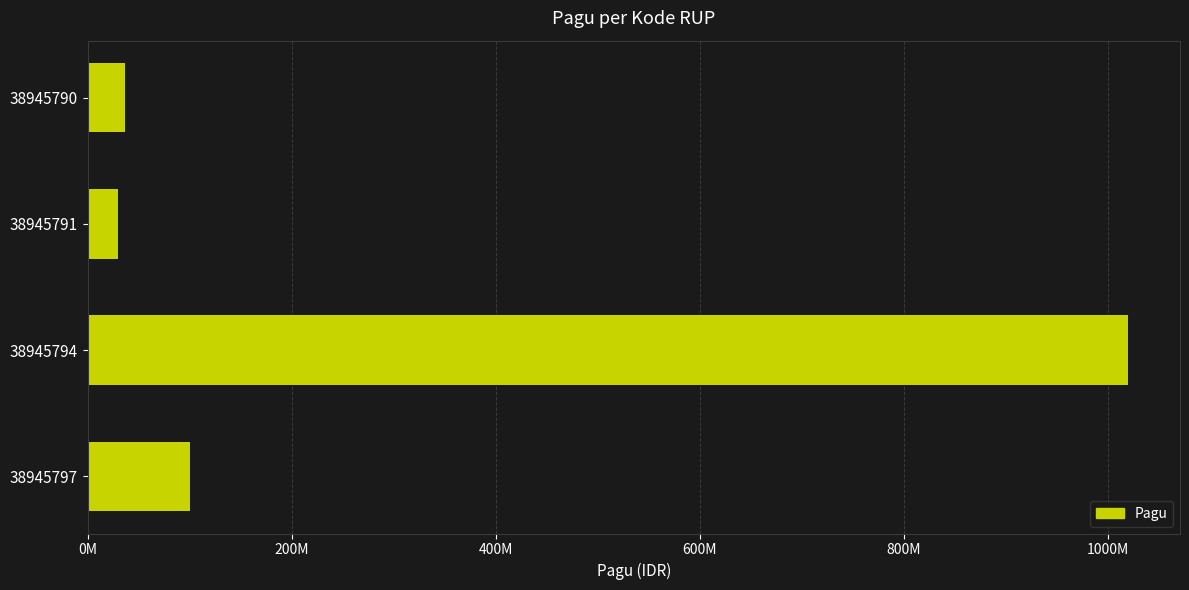

Are the bars horizontal?

Yes